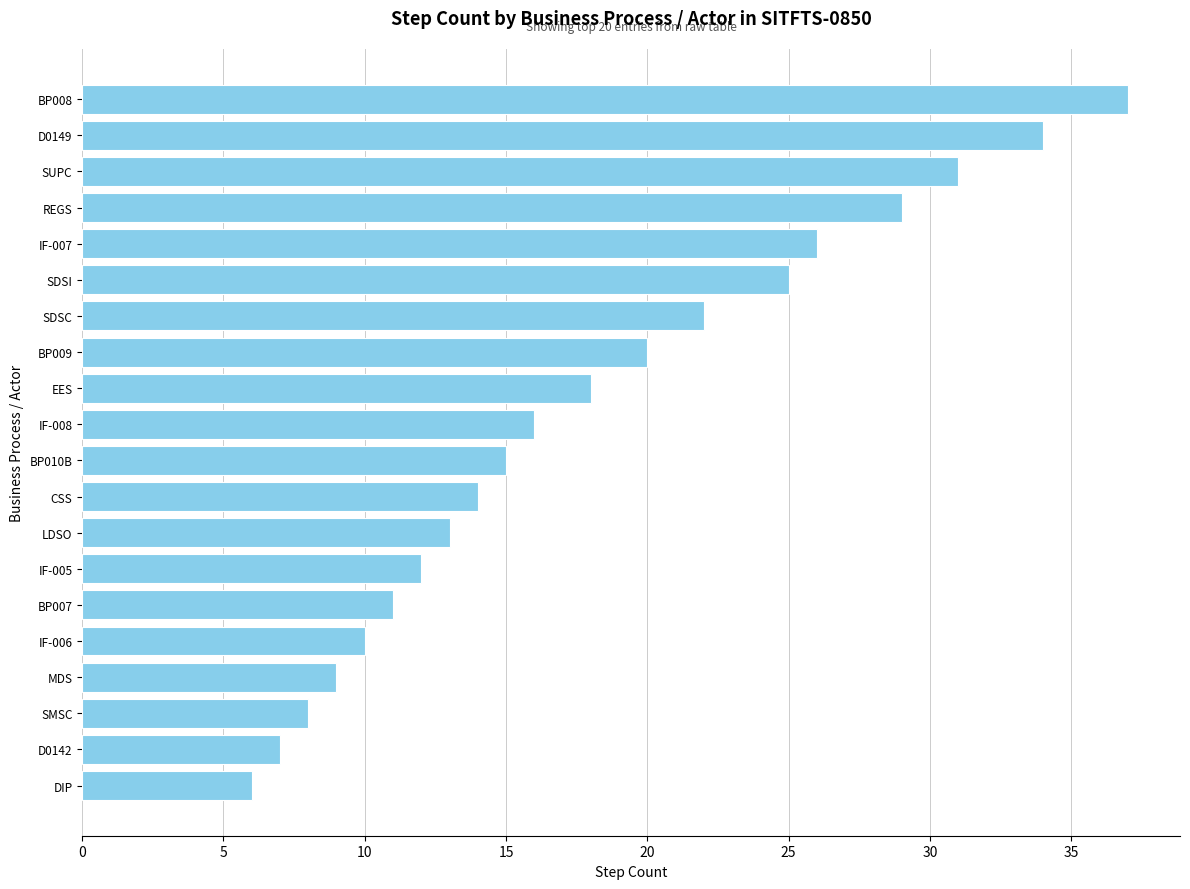

What is the sum of all values?

363